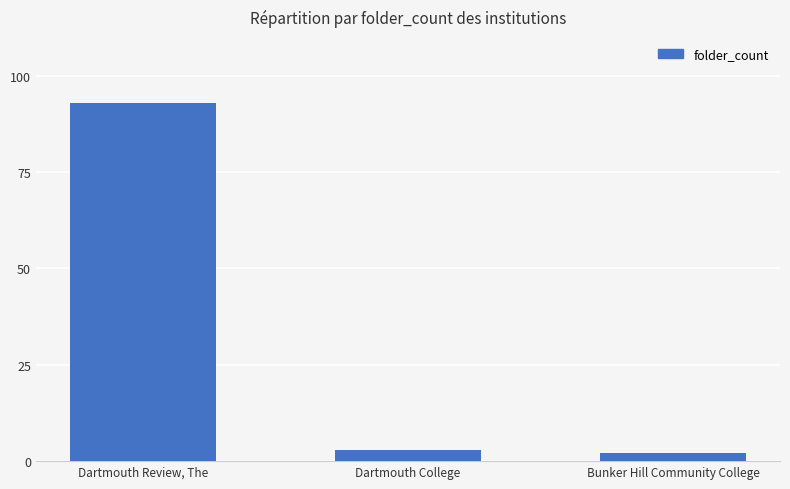

Reading left to right, what are all the values shown in this chart?

Dartmouth Review, The=93	Dartmouth College=3	Bunker Hill Community College=2